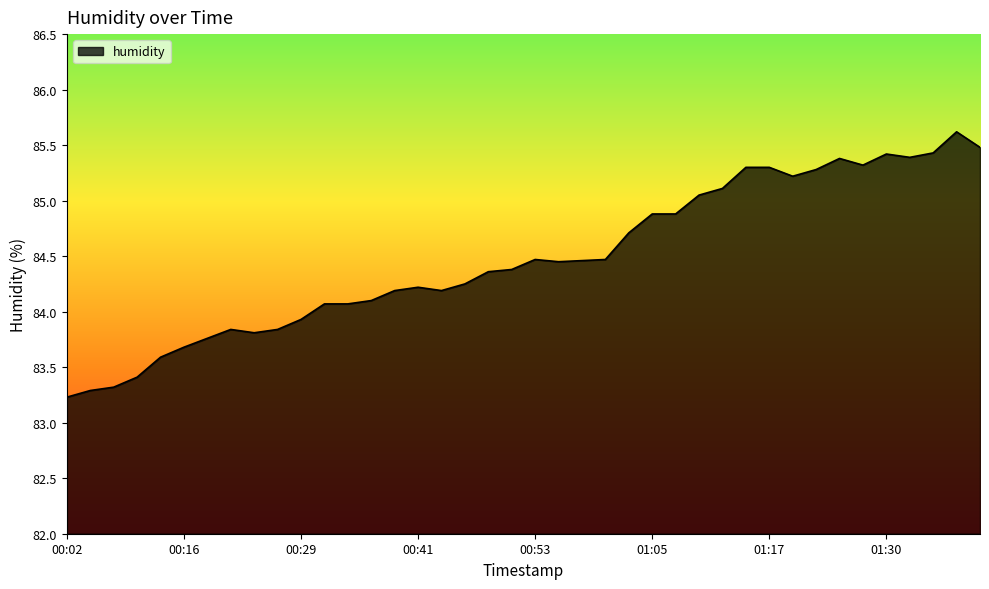

What is the difference between the maximum and minimum values?

2.4